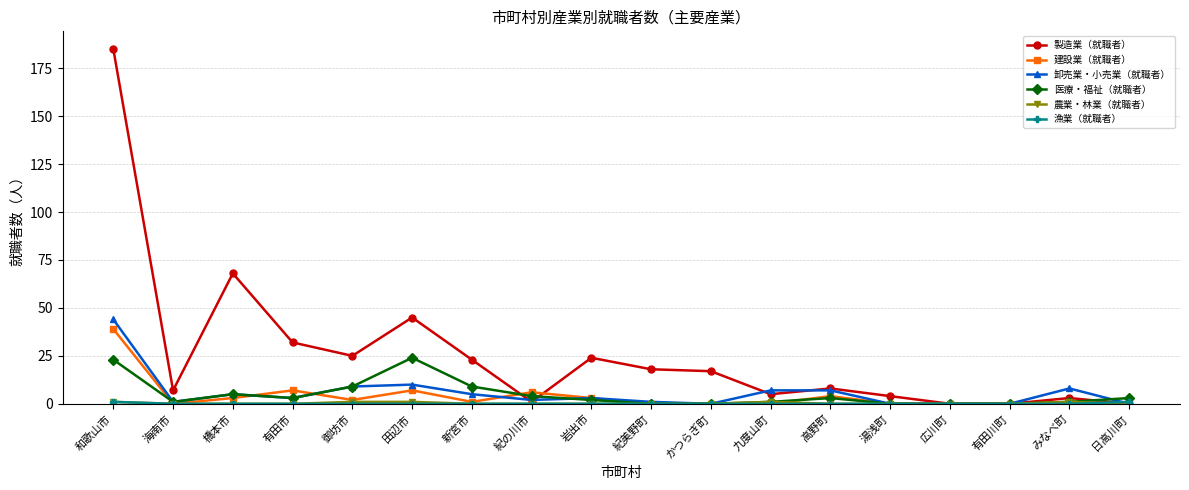

Does the chart display data point markers on the line(s)?

Yes